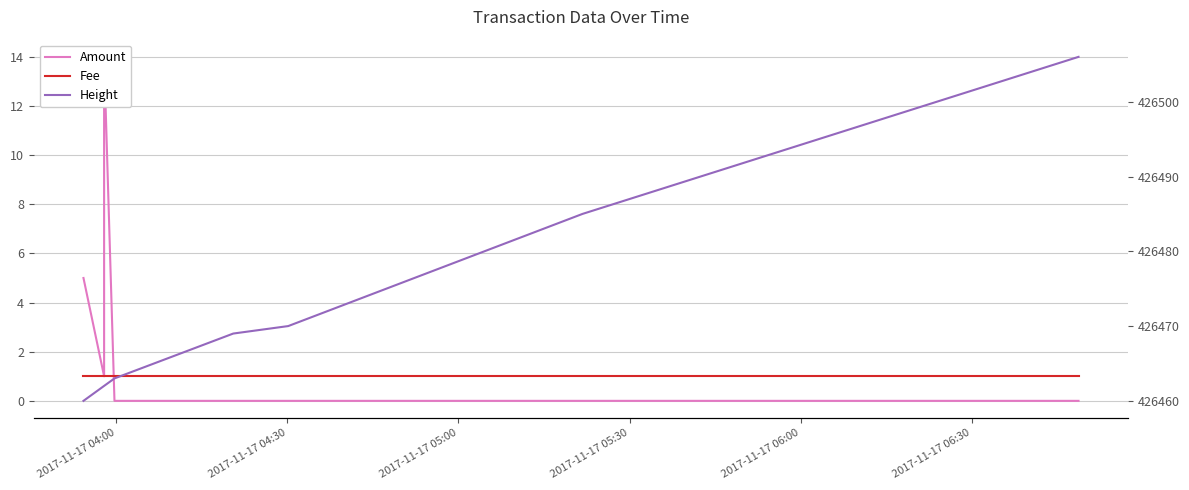

Reading left to right, extract all data points from this chart.

Amount: 5	1	14	0	0	0	0	0	0	0
Fee: 1	1	1	1	1	1	1	1	1	1
Height: 426460	426462	426462	426463	426469	426469	426470	426470	426485	426506